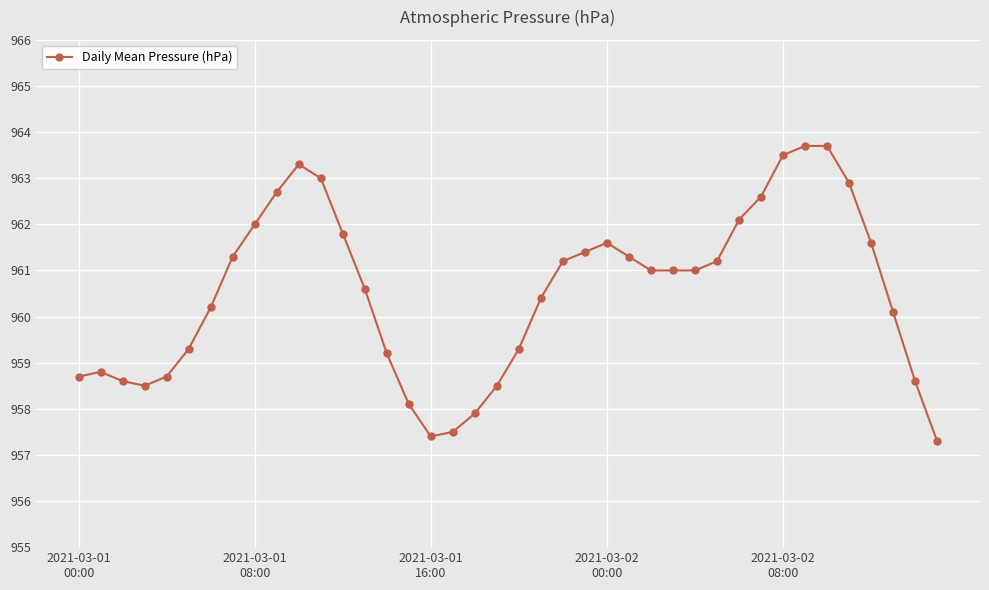

How many series are shown in this chart?

1